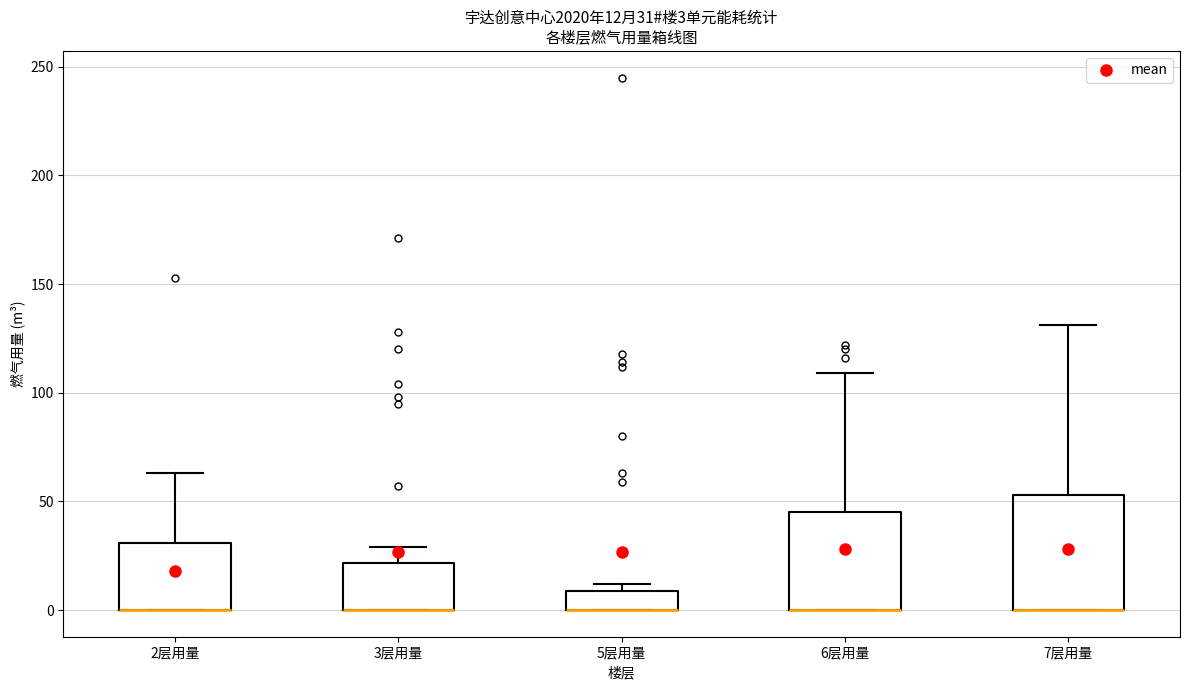

Which box is the tallest, from its lower edge to its upper edge?

7层用量